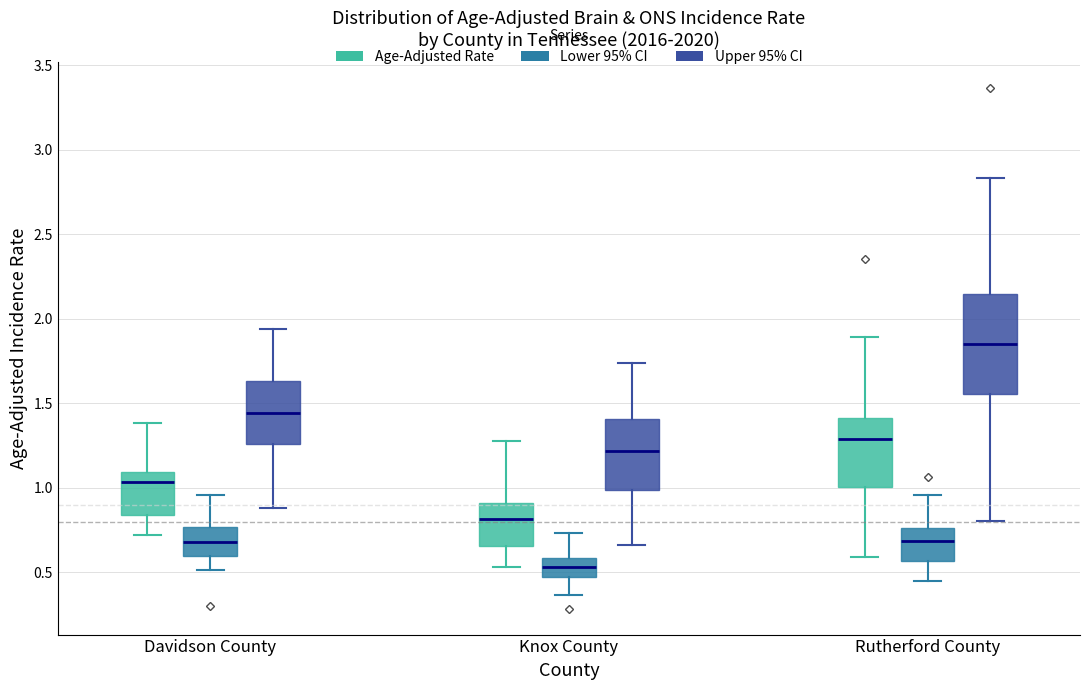

Where does the upper whisker of the box for Davidson County (Age-Adjusted Rate) end on the y-axis? The values are not printed on the chart, so give them approximately, as read against the axis.

1.40